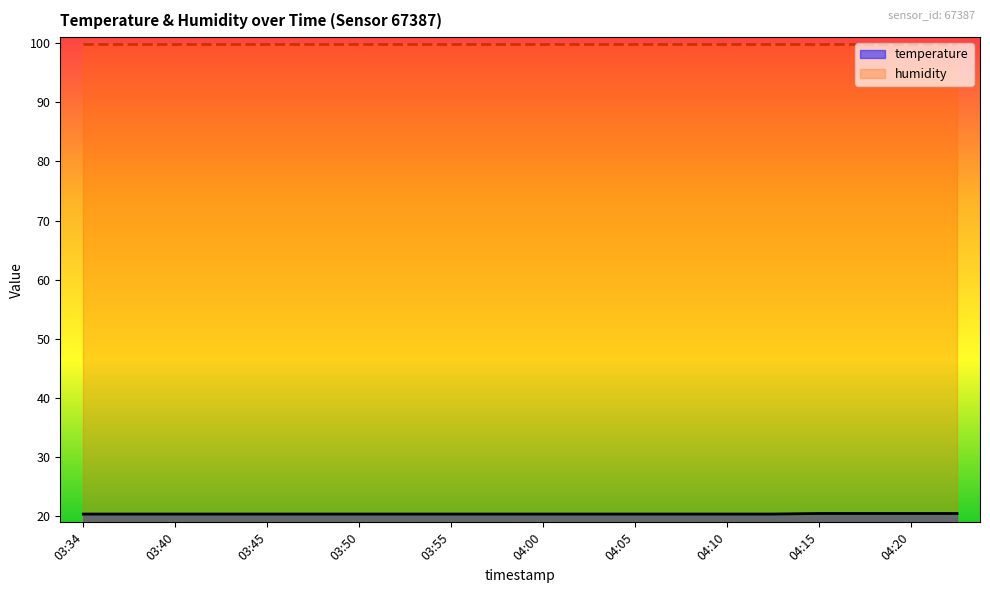

At which category does the chart reach its peak across all series?

03:34